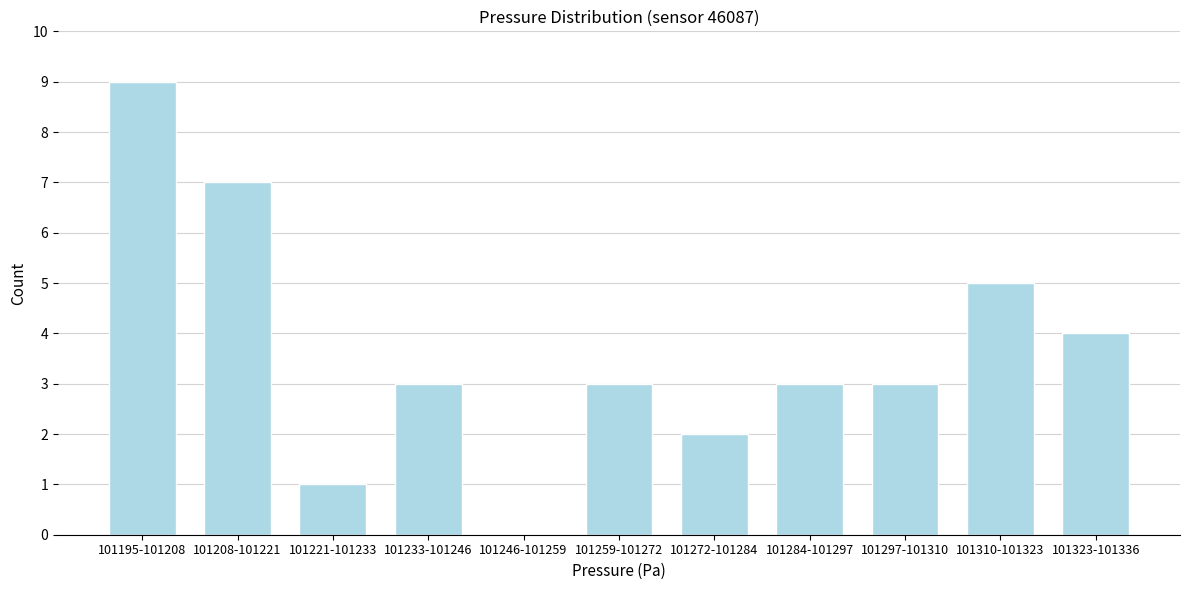

Reading right to left, transcribe all the data shown in this chart.

101323-101336=4	101310-101323=5	101297-101310=3	101284-101297=3	101272-101284=2	101259-101272=3	101246-101259=0	101233-101246=3	101221-101233=1	101208-101221=7	101195-101208=9